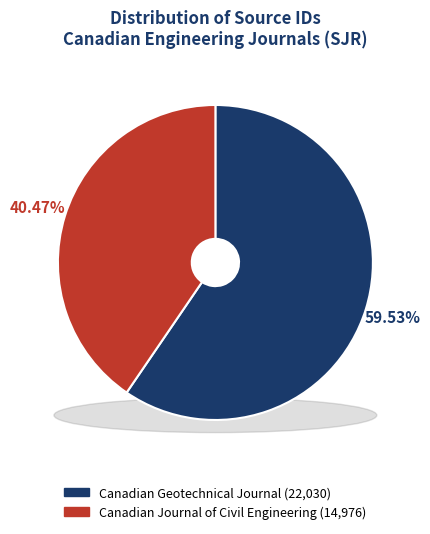

How much of the chart is everything except Canadian Geotechnical Journal?

40.5%